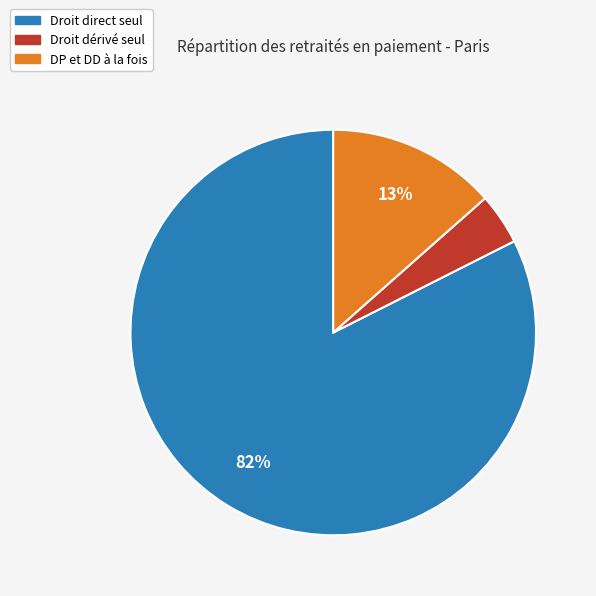

To the nearest percent, what portion does DP et DD à la fois represent?

13%